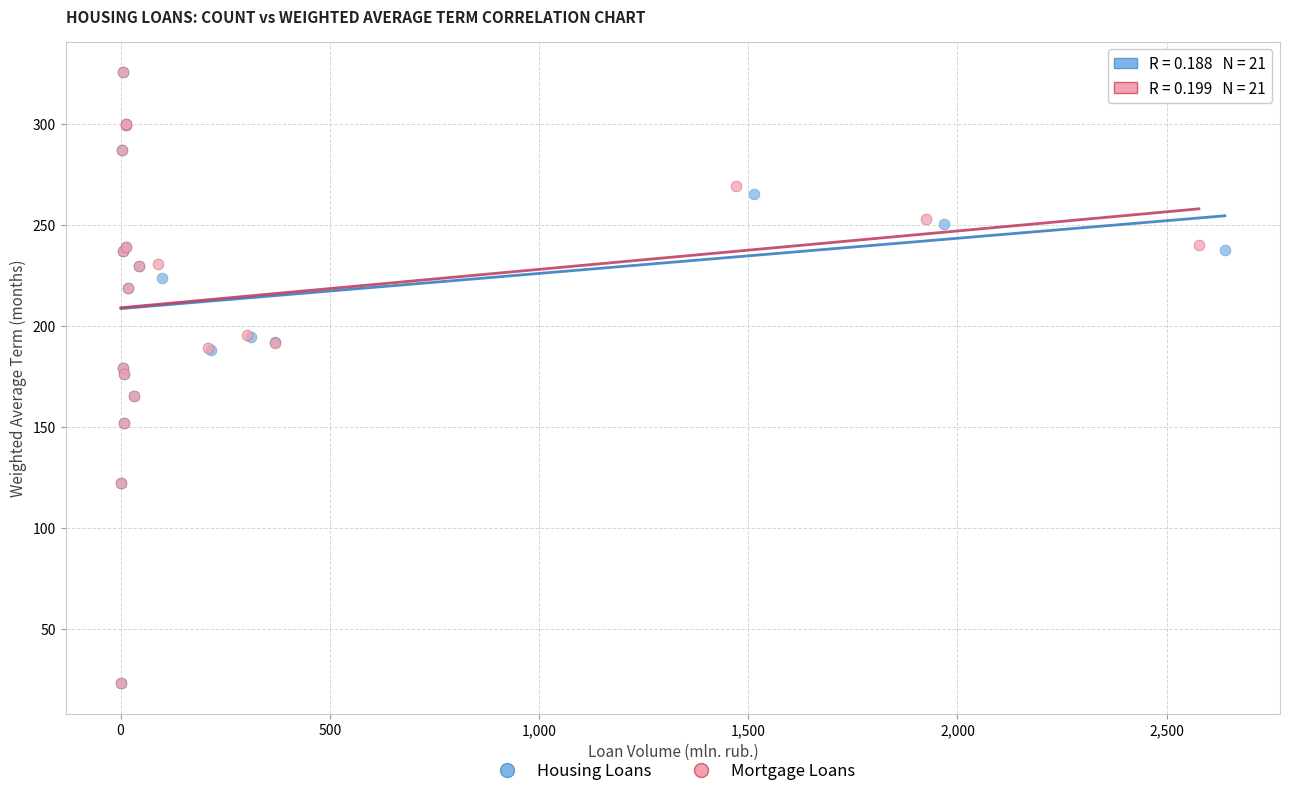

What are all the series names shown in the legend?

Housing Loans, Mortgage Loans